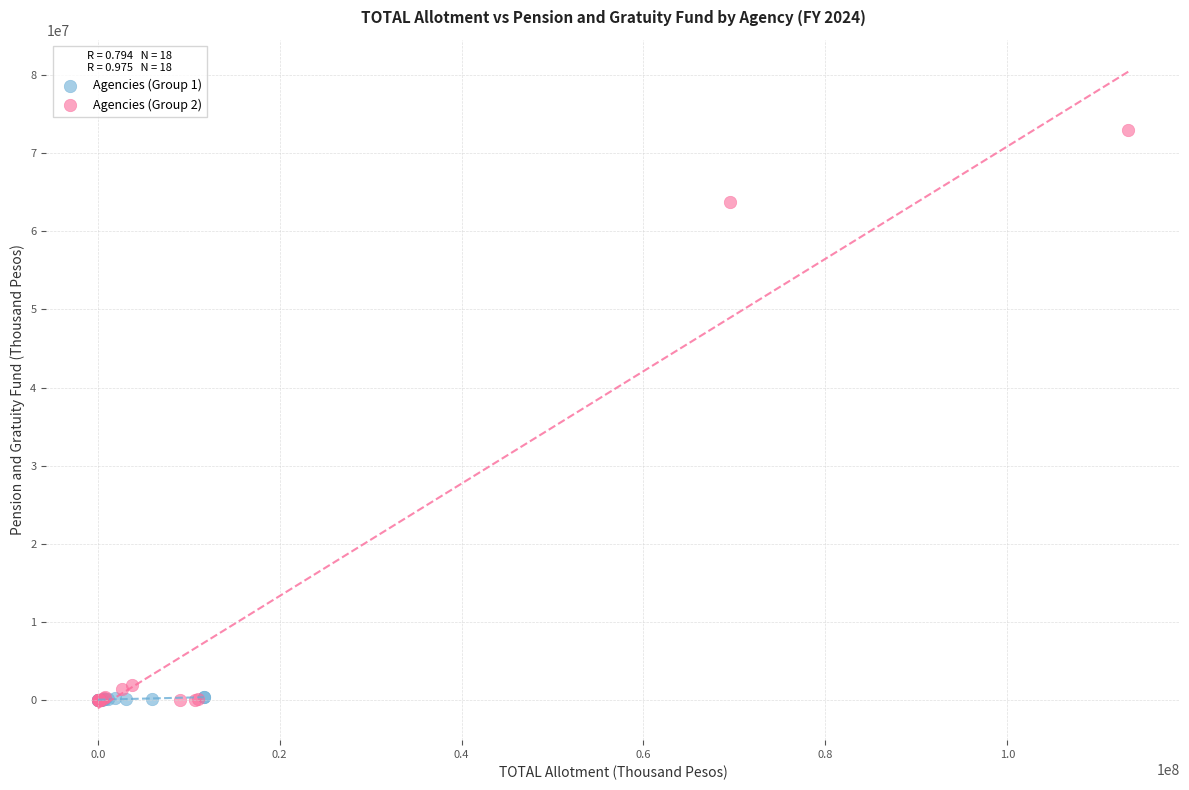

Which series reaches the maximum Y coordinate?

Agencies (Group 2)